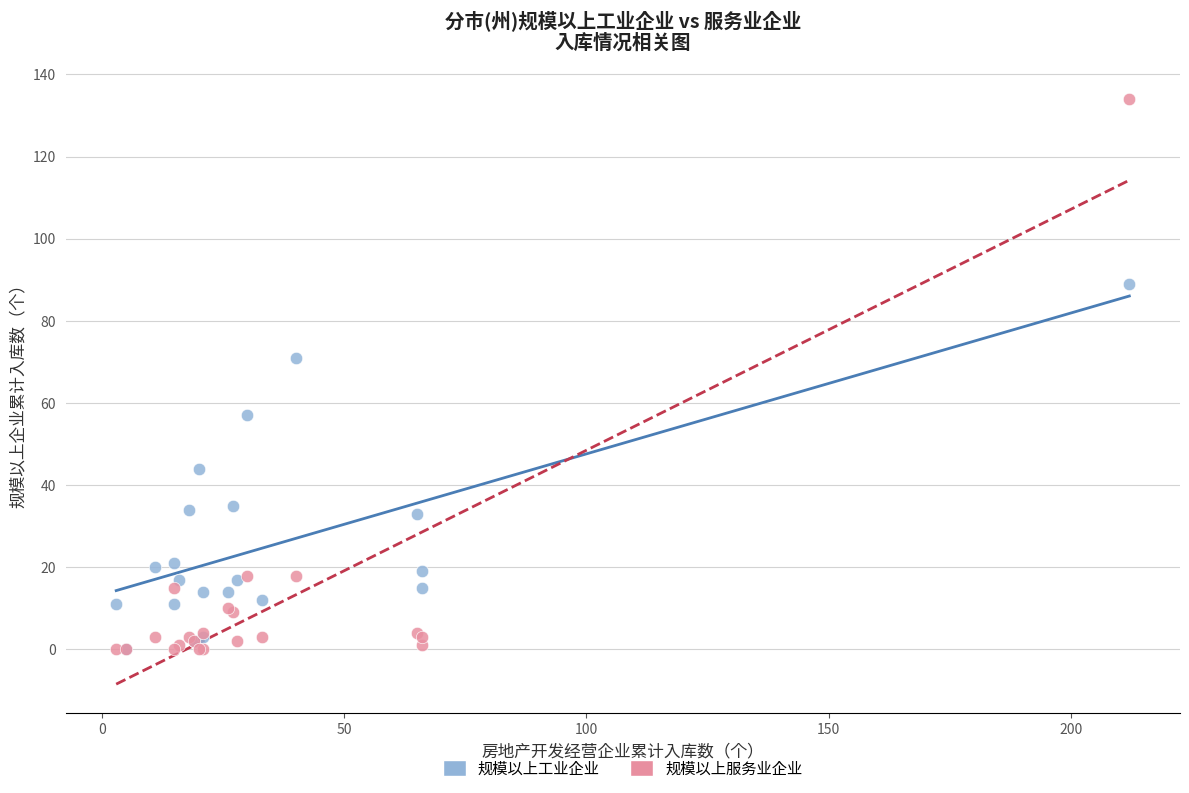

In the 规模以上服务业企业 series, what Y value is closest to 67?

18